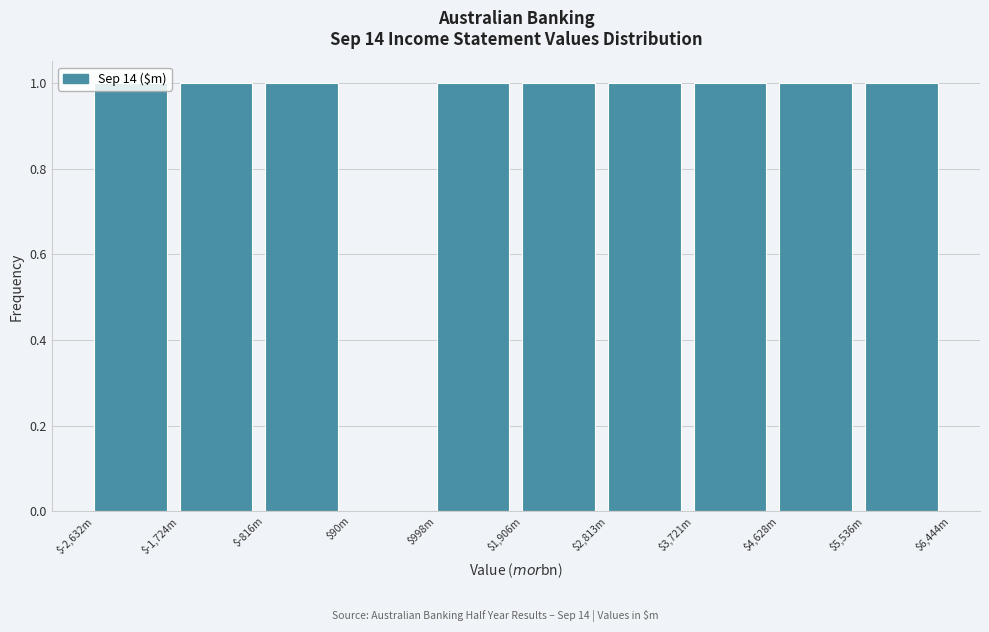

What is the sum of all values?

9